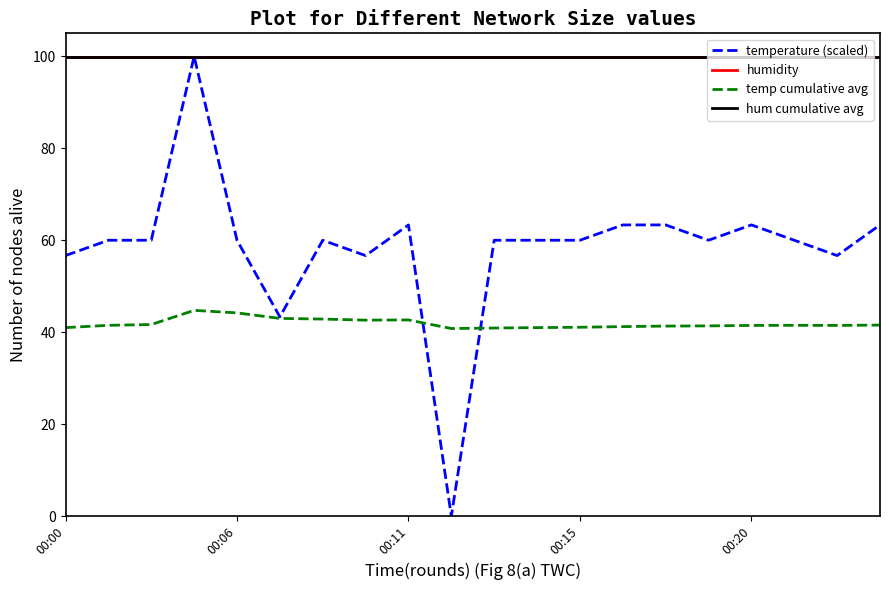

How many interior local peaks does the hum cumulative avg series have?

3